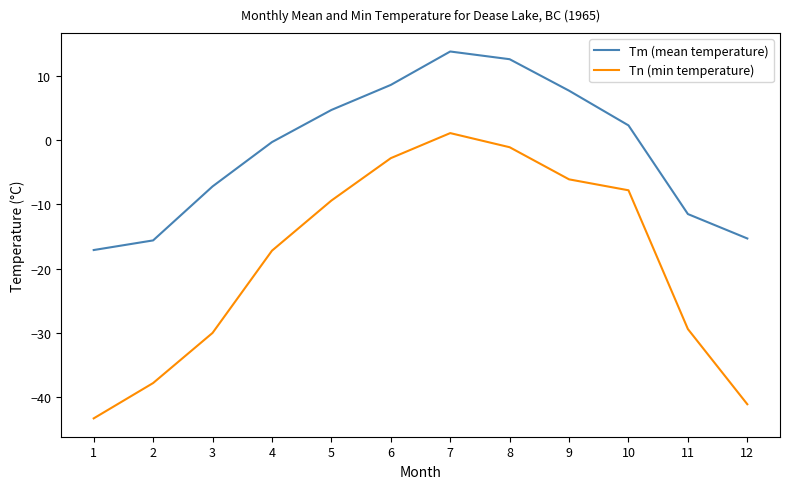

What is the total value across all series at 5?

-4.7